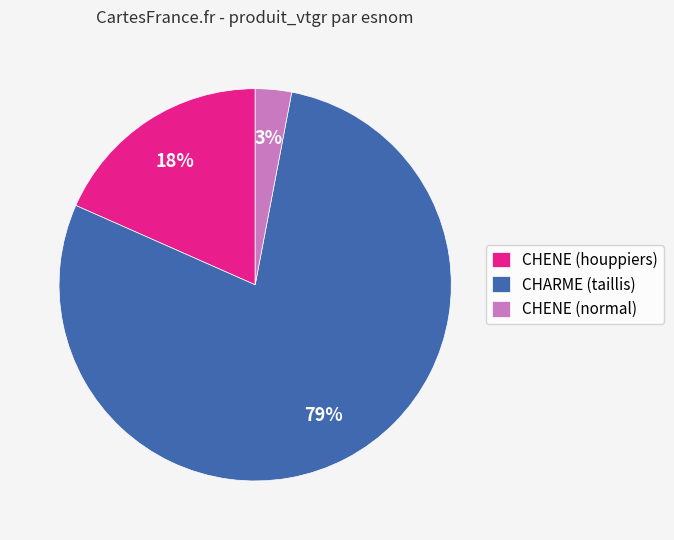

Does any single category account for the majority?

Yes